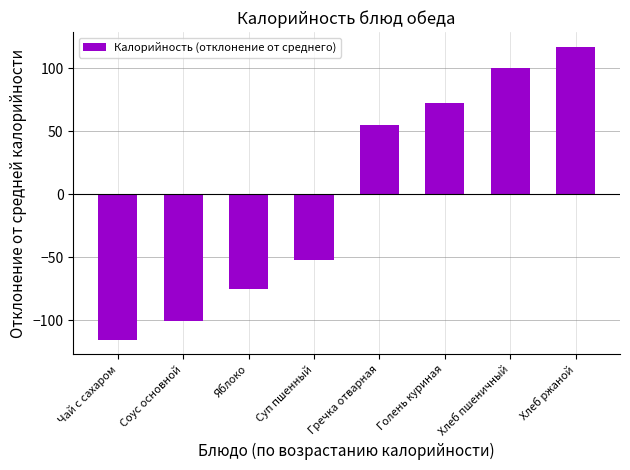

List the labels in order of value, smallest first.

Чай с сахаром, Соус основной, Яблоко, Суп пшенный, Гречка отварная, Голень куриная, Хлеб пшеничный, Хлеб ржаной